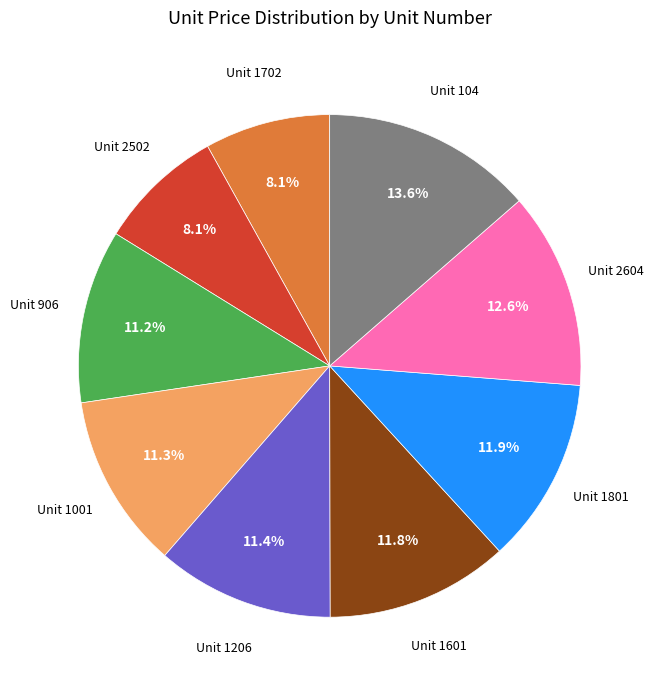

Is there any slice that represents more than half of the pie?

No